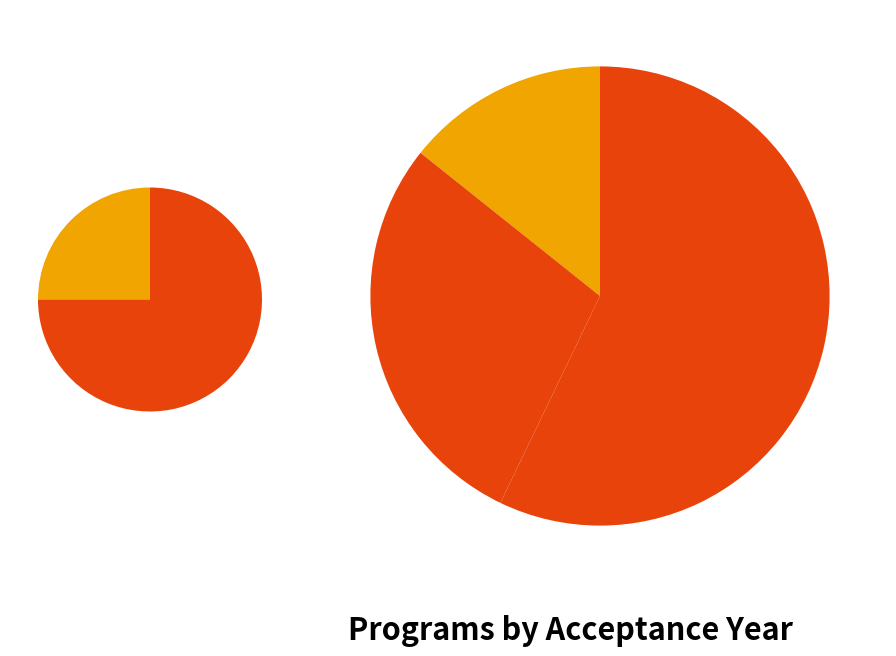

What portion of the pie excludes 3?

70.0%